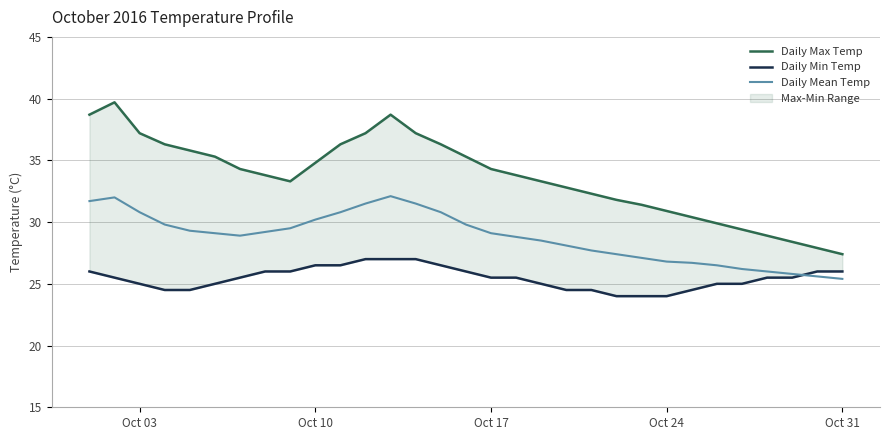

What is the value of the Daily Min Temp point at the 20th from the left?

24.5